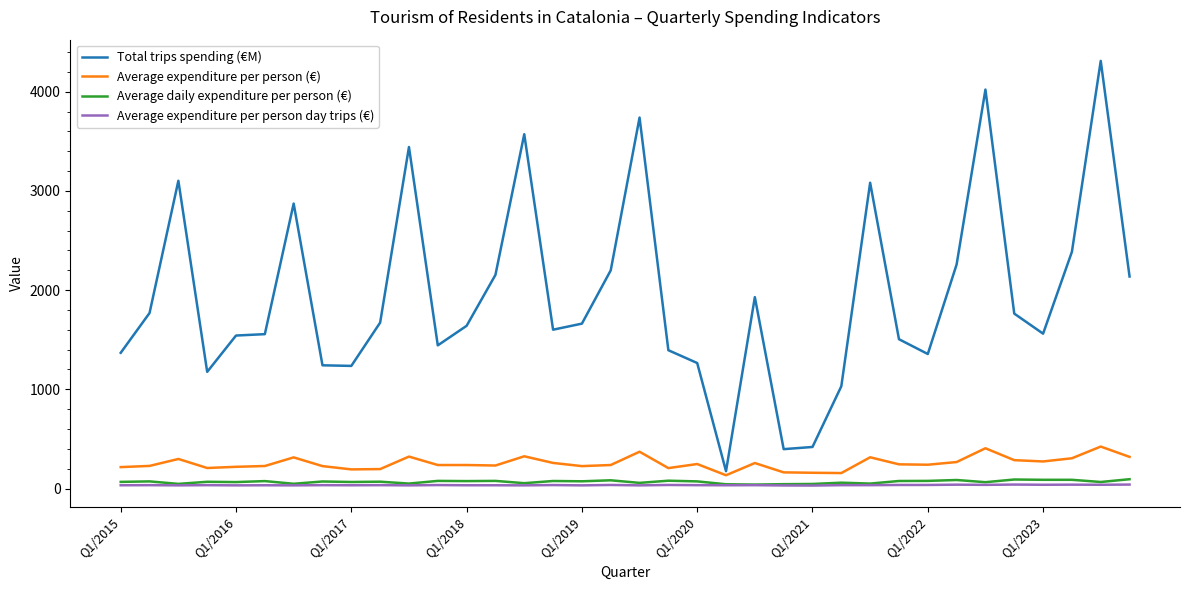

What are all the series names shown in the legend?

Total trips spending (€M), Average expenditure per person (€), Average daily expenditure per person (€), Average expenditure per person day trips (€)